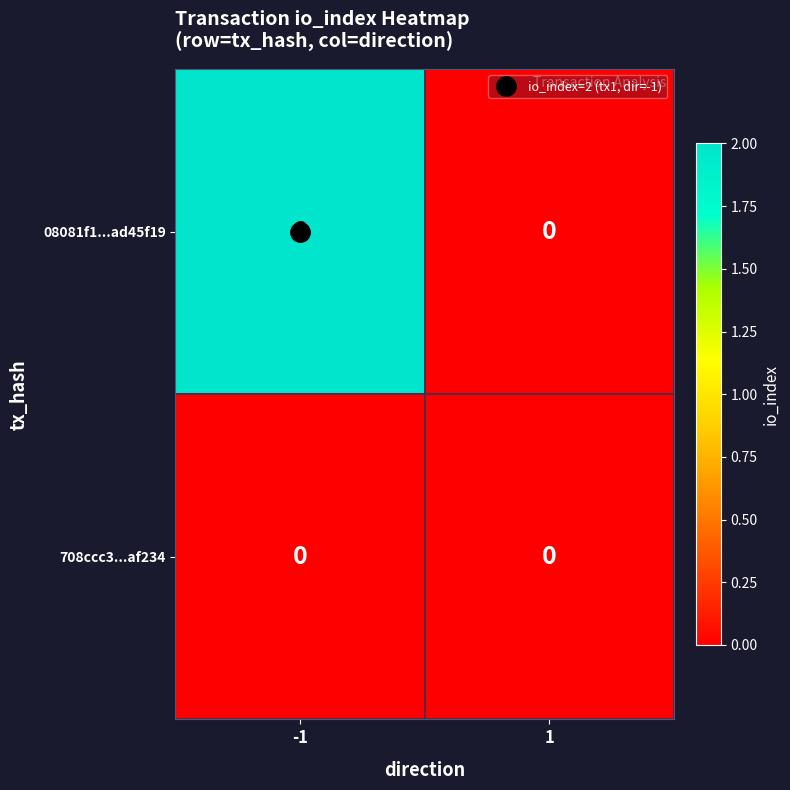

Rank the series by their maximum value, from lowest to highest.

708ccc3...af234, 08081f1...ad45f19